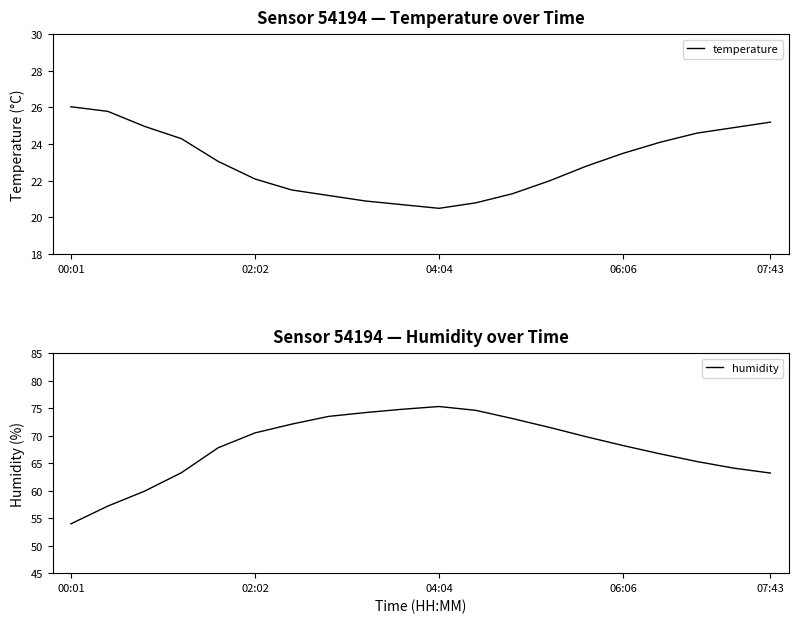

What position from the left is 00:01?

1